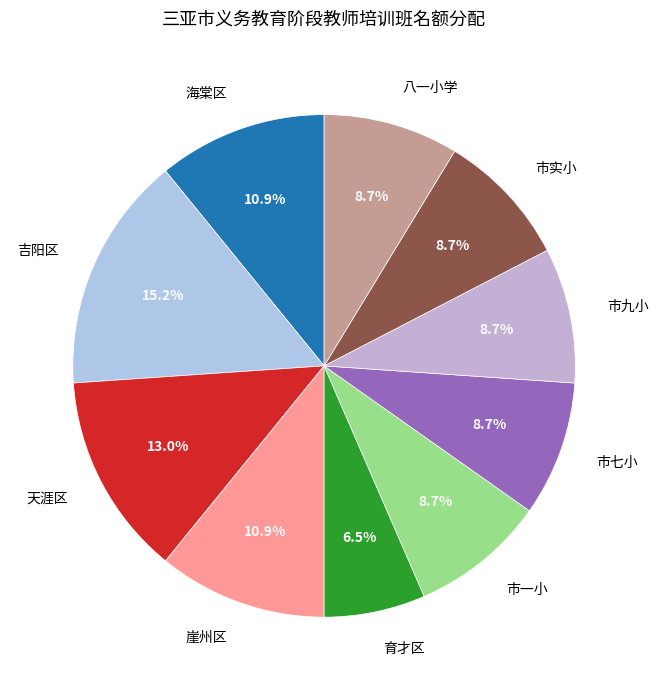

To the nearest percent, what portion does 崖州区 represent?

11%